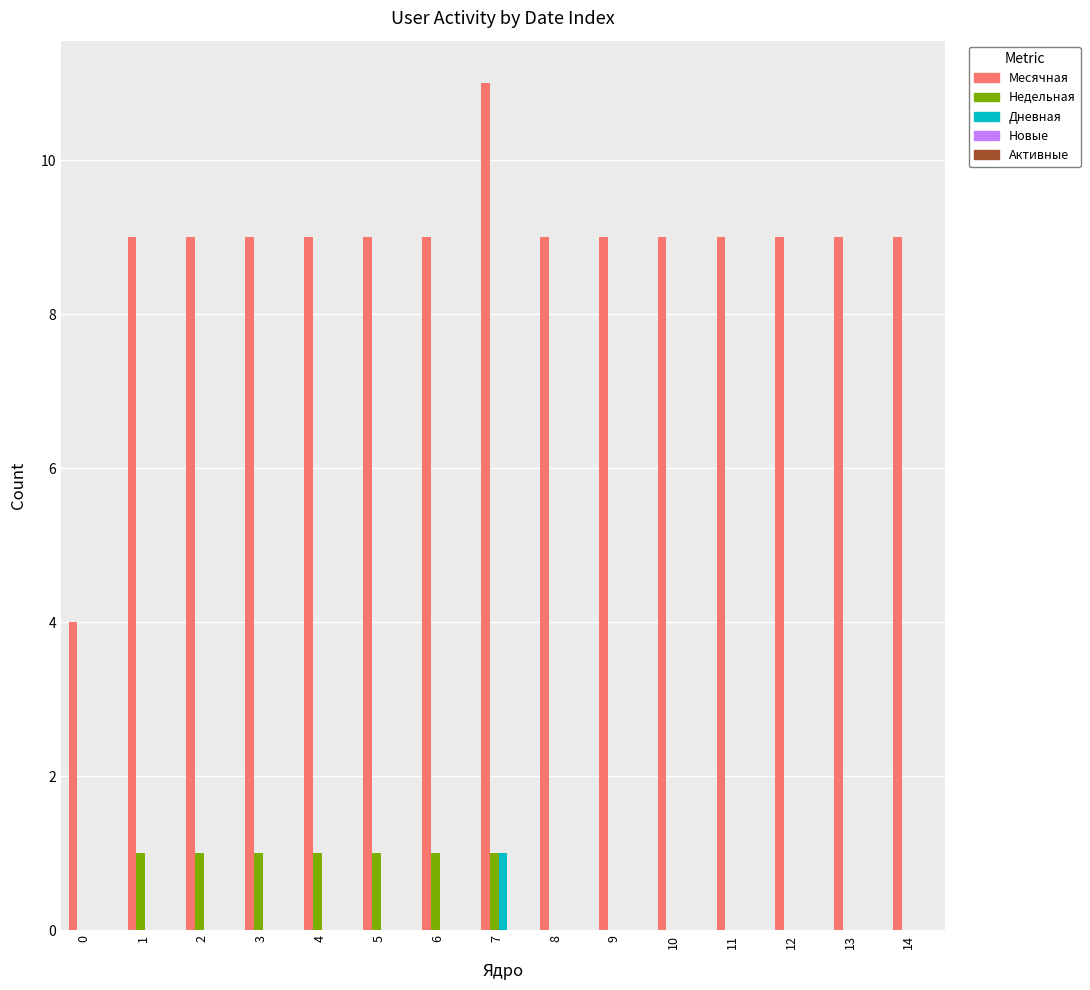

True or false: Дневная has a value of 0 at 0.

True